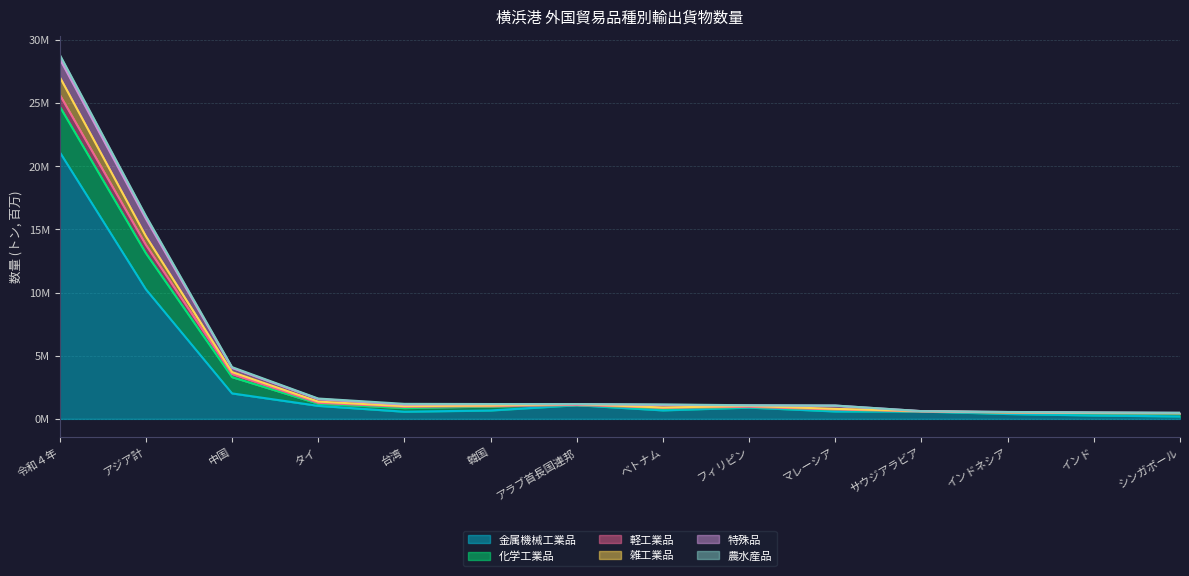

What is the difference between the 軽工業品 values at マレーシア and シンガポール?

0.6